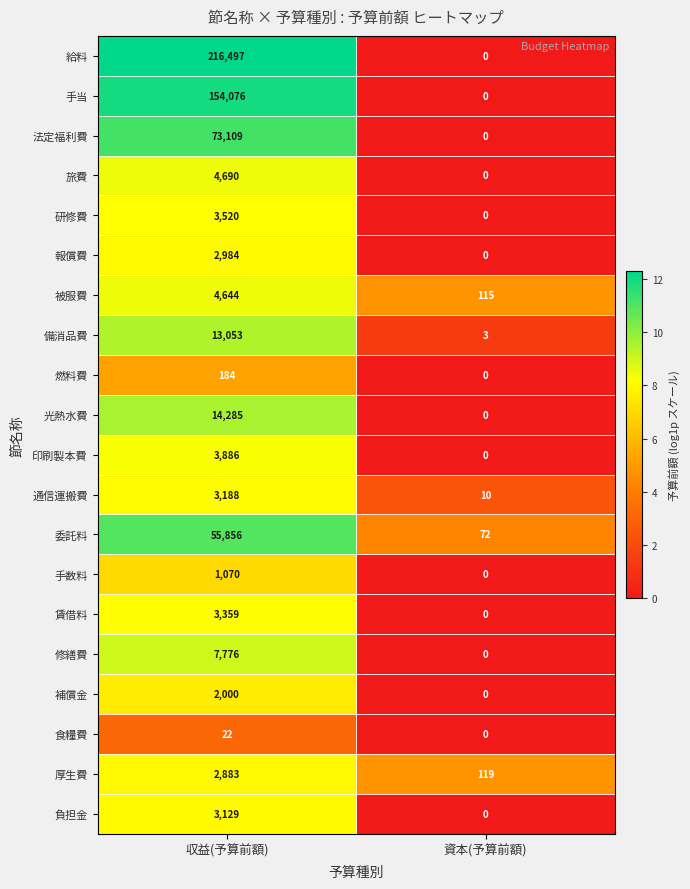

Between 収益(予算前額) and 資本(予算前額), which series saw the biggest shift?

給料